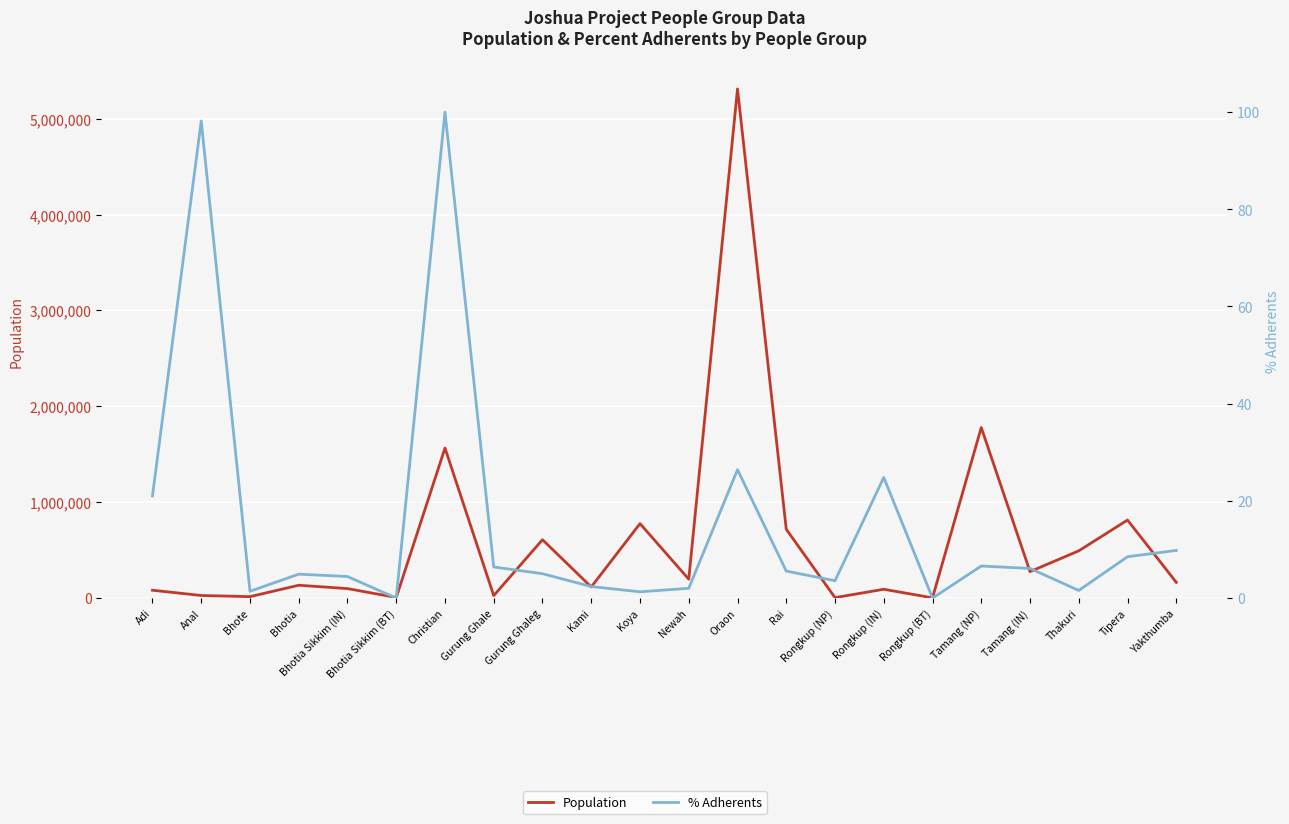

List the labels in order of Population value, largest first.

Oraon, Tamang (NP), Christian, Tipera, Koya, Rai, Gurung Ghaleg, Thakuri, Tamang (IN), Newah, Yakthumba, Bhotia, Kami, Bhotia Sikkim (IN), Rongkup (IN), Adi, Anal, Gurung Ghale, Bhote, Bhotia Sikkim (BT), Rongkup (NP), Rongkup (BT)